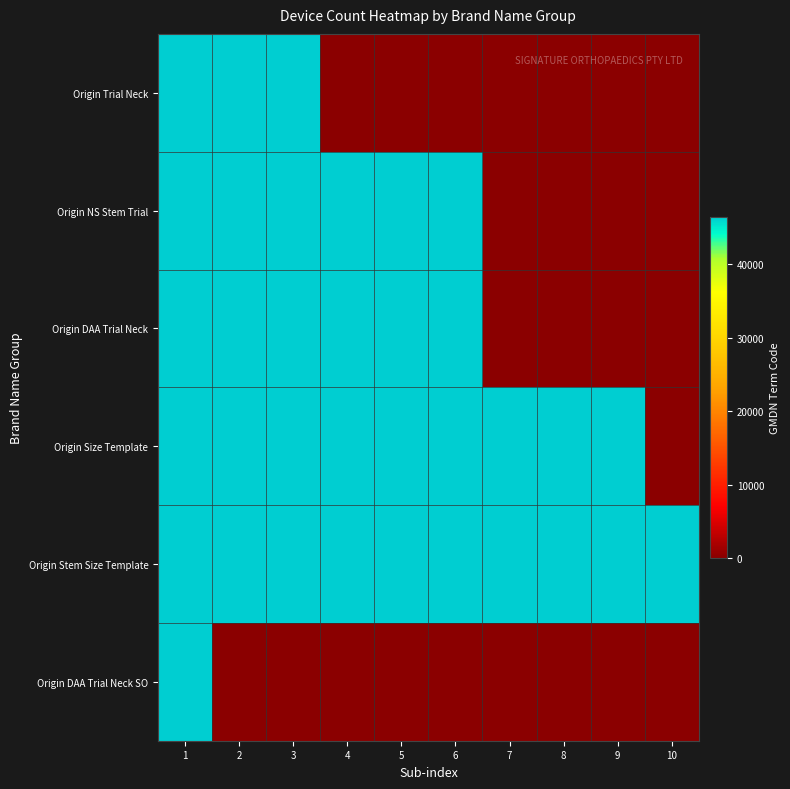

At which category is the sum across all series the highest?

1